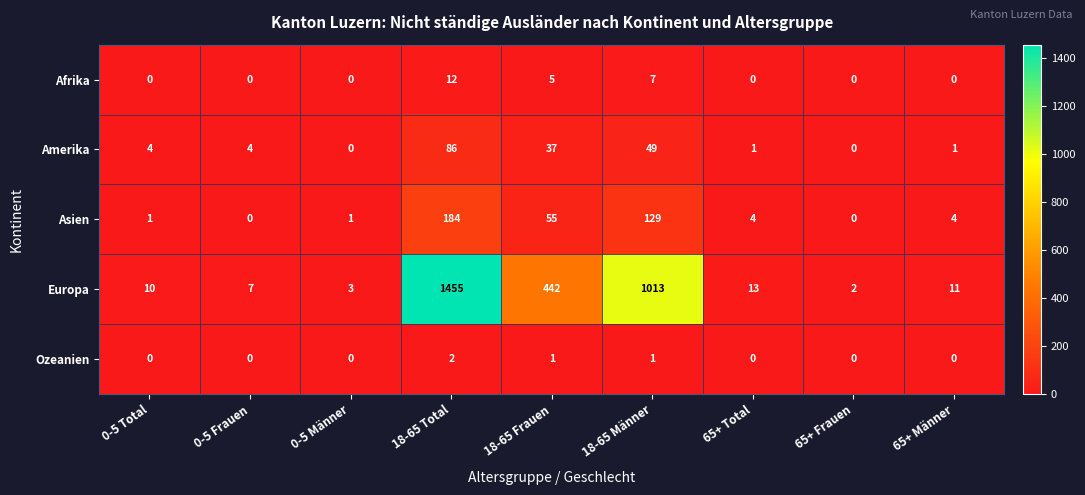

How many data points in Amerika are less than 4?

4